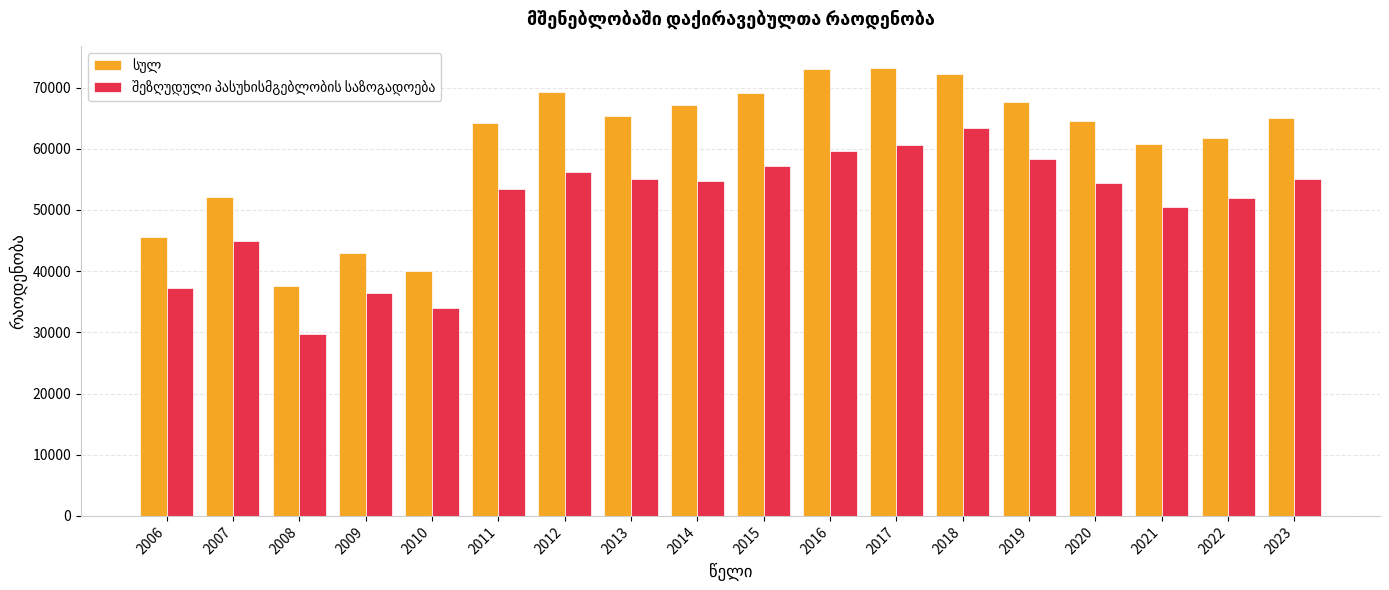

What is the smallest value displayed?

29713